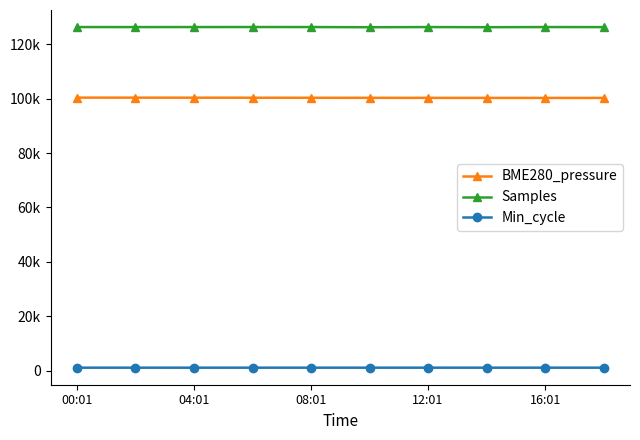

At which label does Samples first exceed 126327?

00:01